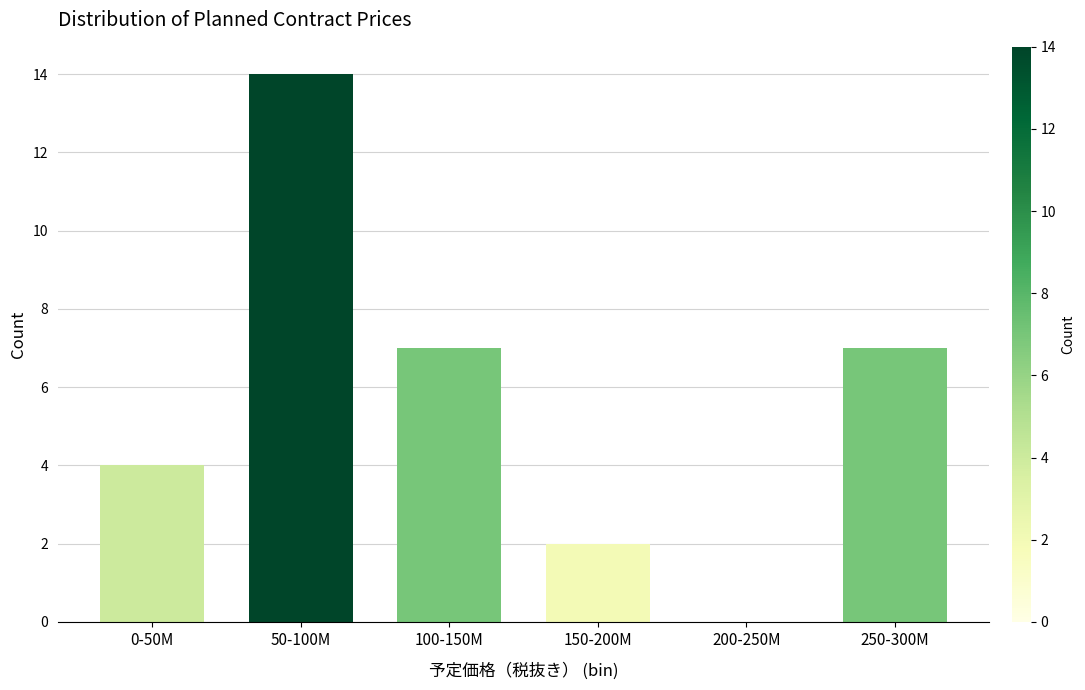

Reading right to left, list all the values displayed in this chart.

250-300M=7	200-250M=0	150-200M=2	100-150M=7	50-100M=14	0-50M=4